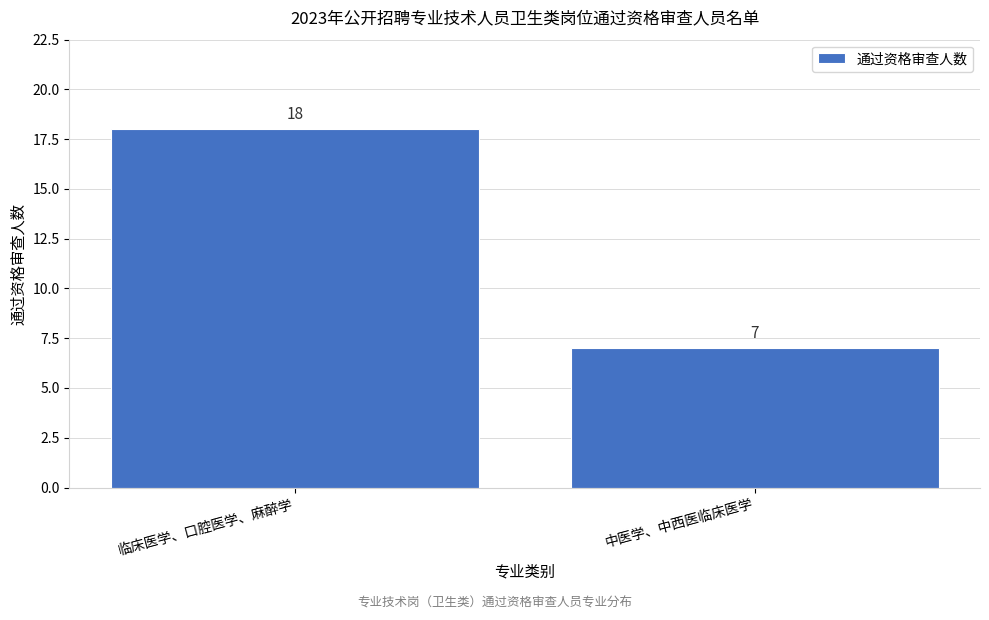

Reading right to left, list all the values displayed in this chart.

中医学、中西医临床医学=7	临床医学、口腔医学、麻醉学=18